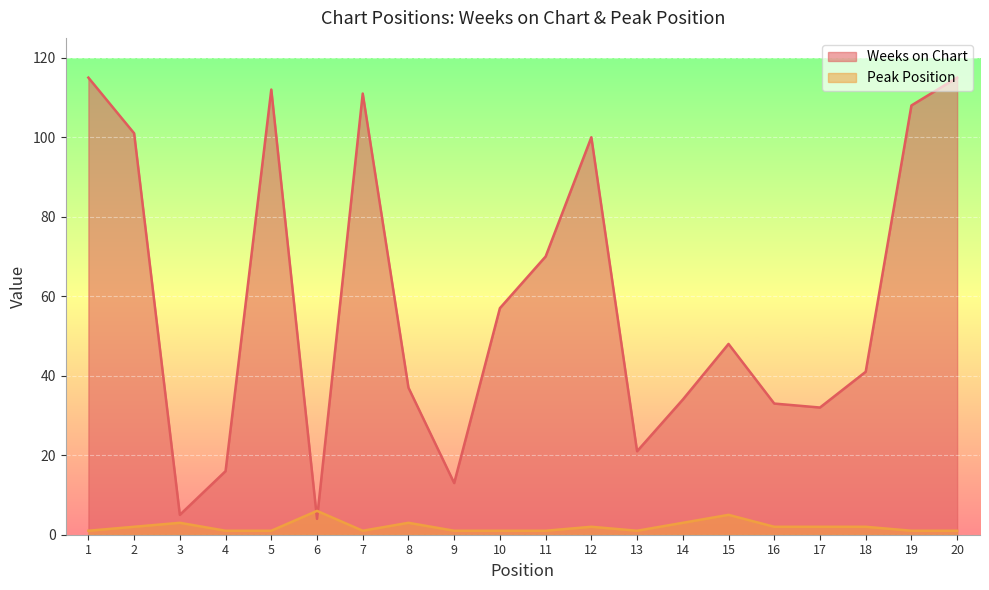

How many interior local peaks does the Peak Position series have?

5